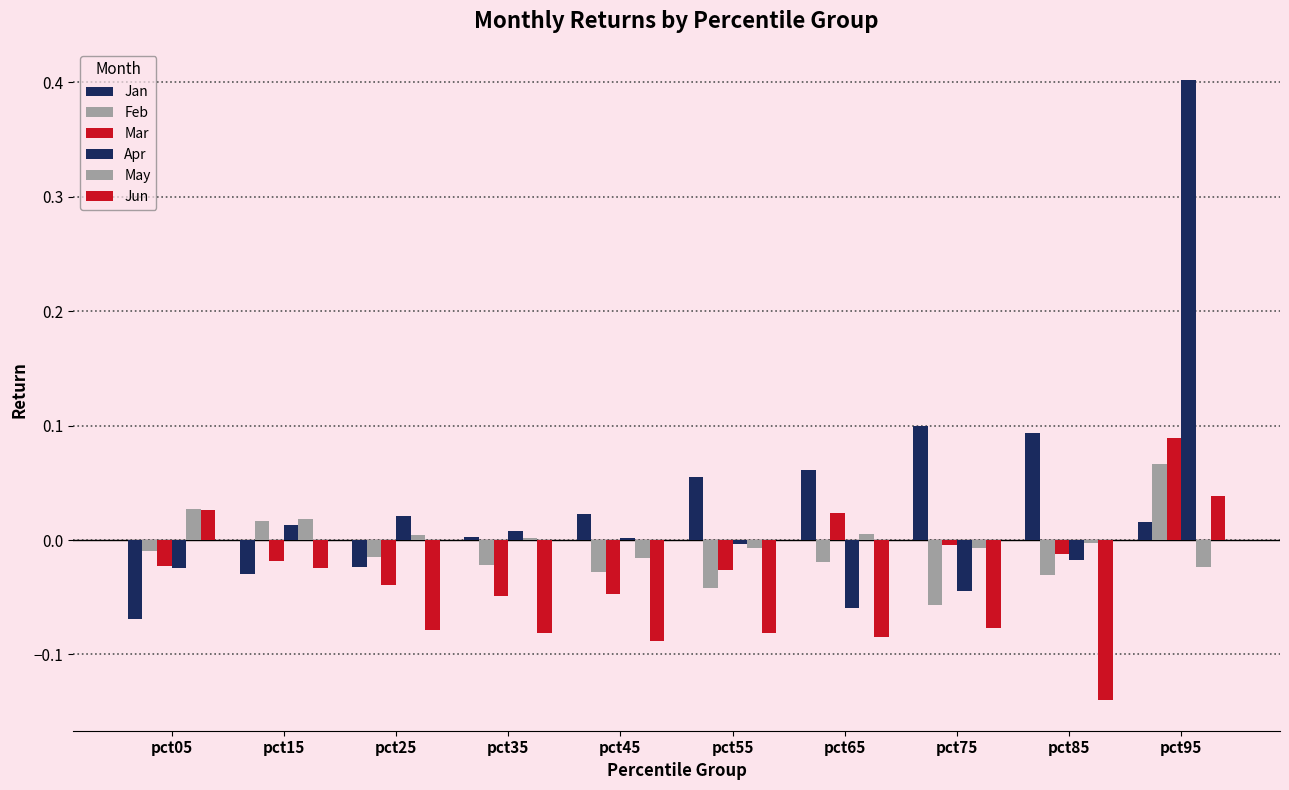

Rank the categories by Mar value from lowest to highest.

pct35, pct45, pct25, pct55, pct05, pct15, pct85, pct75, pct65, pct95